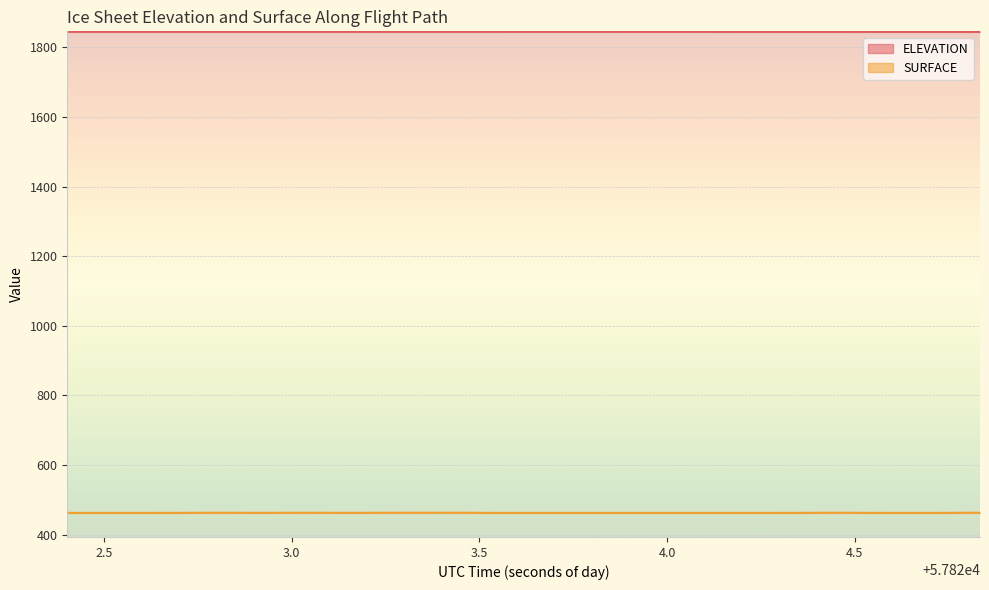

The SURFACE series shows 677.2 at 57824.1942. True or false?

False